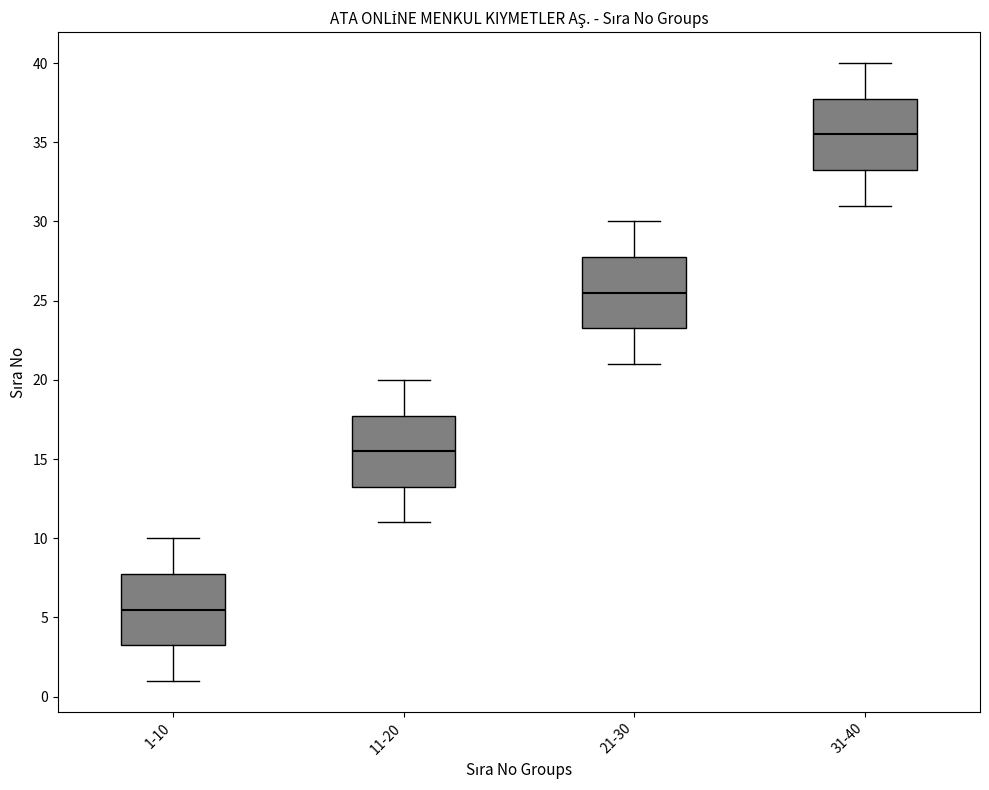

Where is the upper edge of the box for 11-20 on the y-axis? The values are not printed on the chart, so give them approximately, as read against the axis.

18.0